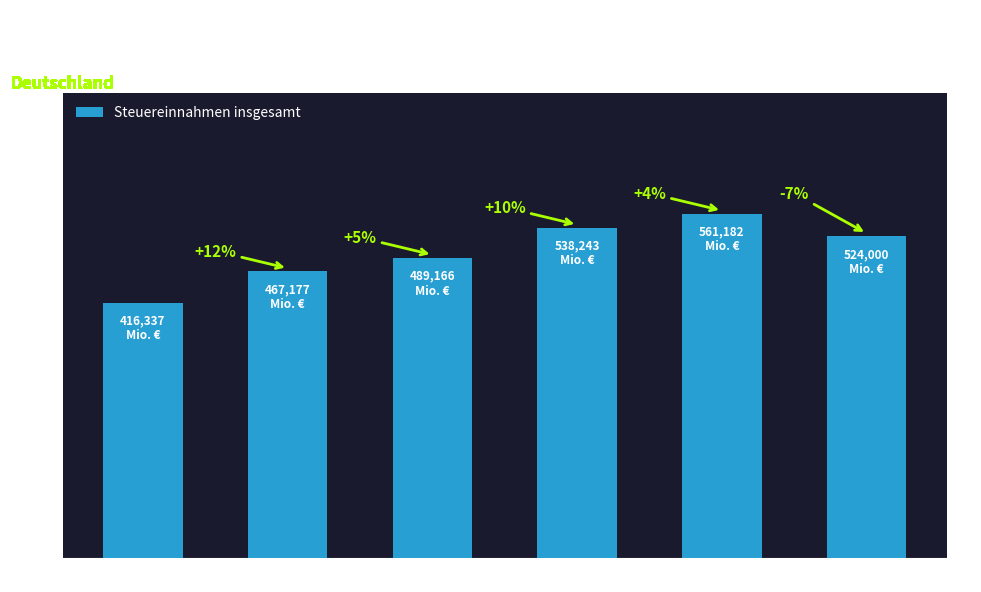

What is the minimum value shown in the chart?

416336.8